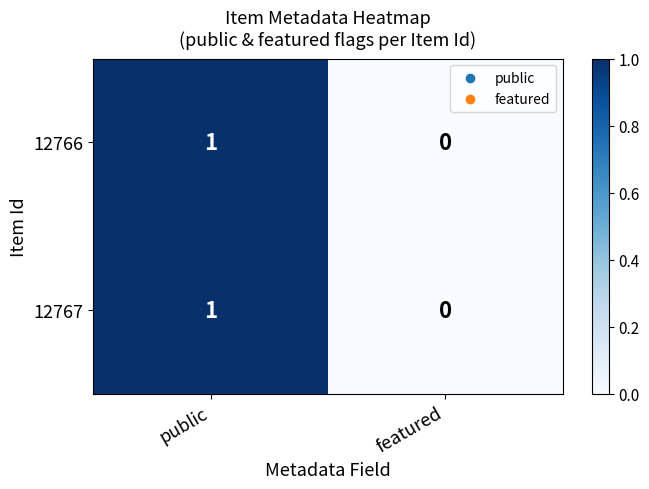

Which category has the highest value across all series?

public